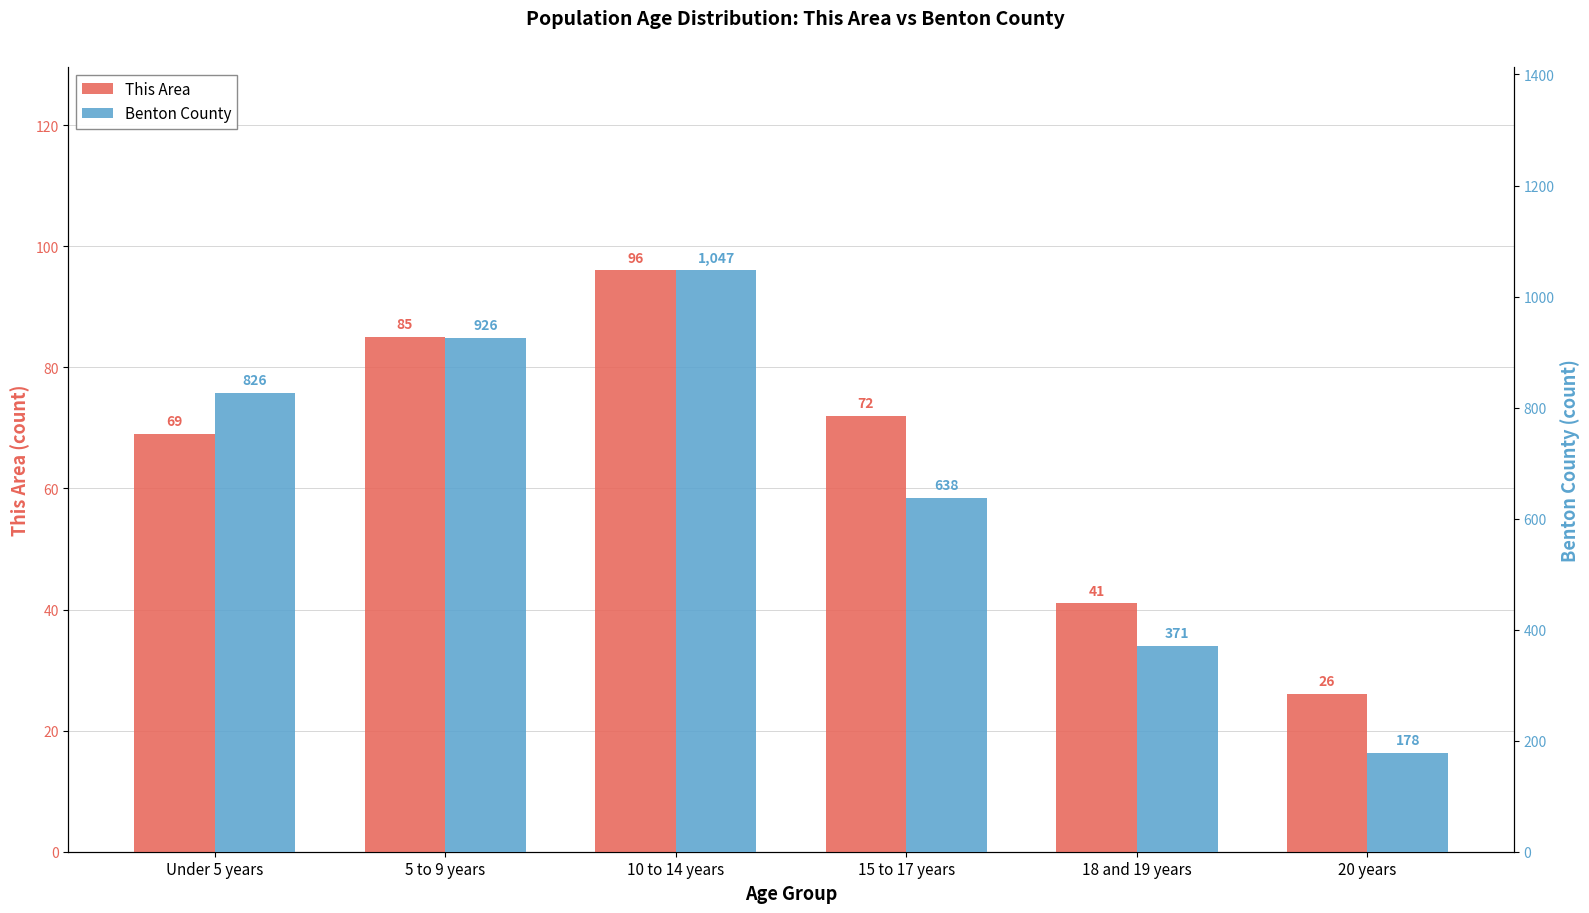

Which has a higher value, 10 to 14 years or 15 to 17 years?

10 to 14 years